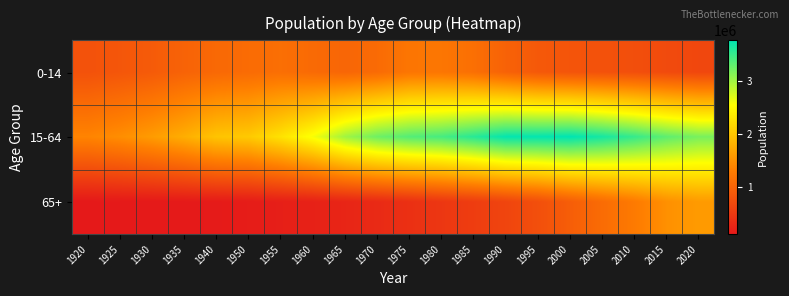

Reading left to right, what are all the values shown in this chart?

0-14: 1920=798303	1925=849925	1930=906528	1935=1004167	1940=1071170	1950=1102820	1955=1142402	1960=1089072	1965=1037393	1970=1096958	1975=1224538	1980=1227770	1985=1149105	1990=991045	1995=880094	2000=830112	2005=793885	2010=759277	2015=710647	2020=666511
15-64: 1920=1385834	1925=1479870	1930=1612580	1935=1786409	1940=1997406	1950=2045505	1955=2284166	1960=2594822	1965=3006974	1970=3246965	1975=3369577	1980=3435027	1985=3581543	1990=3752880	1995=3755500	2000=3776483	2005=3667475	2010=3515442	2015=3322644	2020=3197092
65+: 1920=117762	1925=124884	1930=127193	1935=132673	1940=143180	1950=161276	1955=194282	1960=222593	1965=265577	1970=324005	1975=395727	1980=474708	1985=545382	1990=642401	1995=763752	2000=939950	2005=1108564	2010=1281486	2015=1501509	2020=1601399